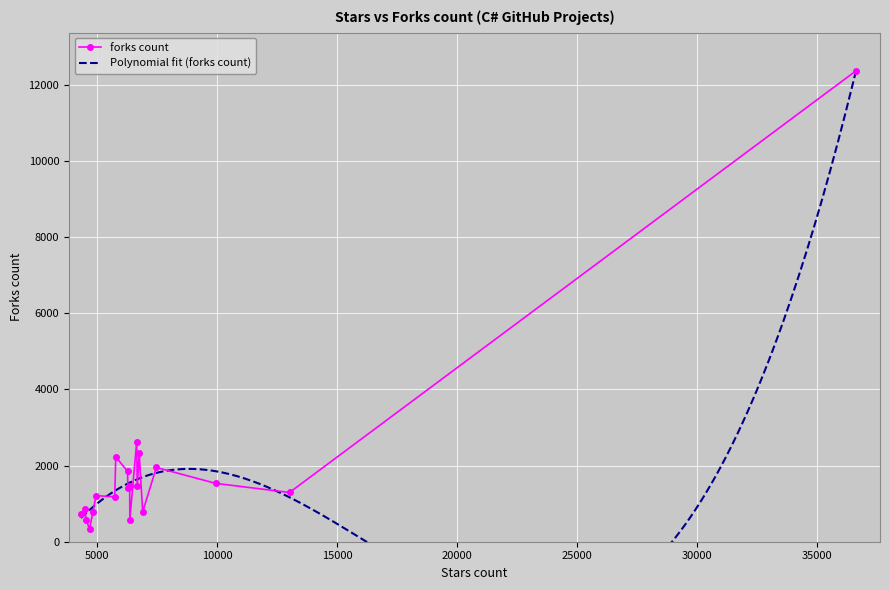

What is the approximate value at 4333, to the nearest 10?

720